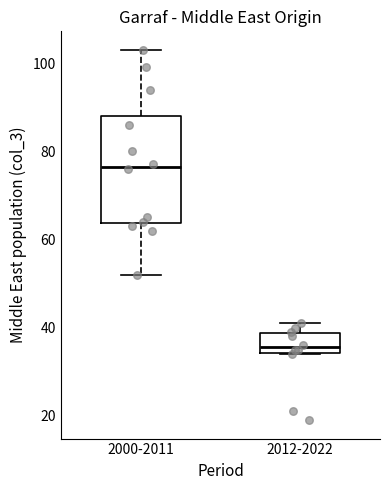

Where does the median line of the box for 2012-2022 sit on the y-axis? The values are not printed on the chart, so give them approximately, as read against the axis.

36